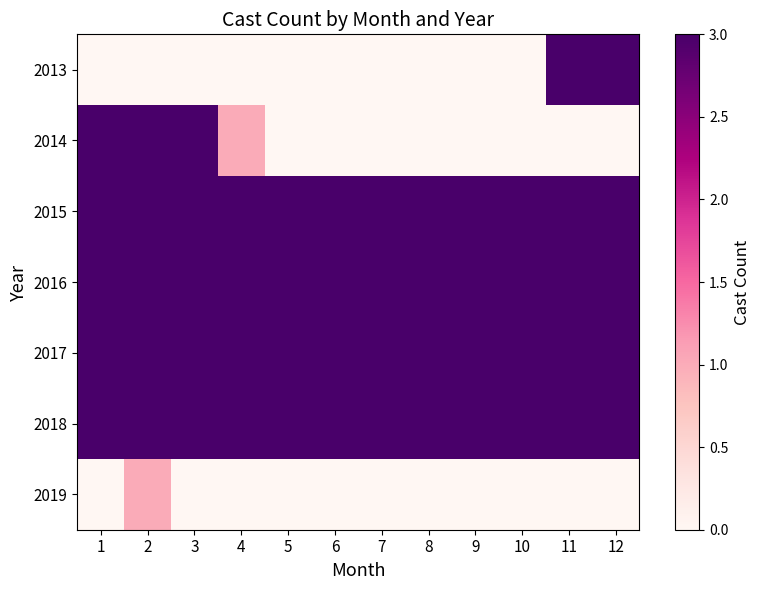

What is the greatest value displayed?

3